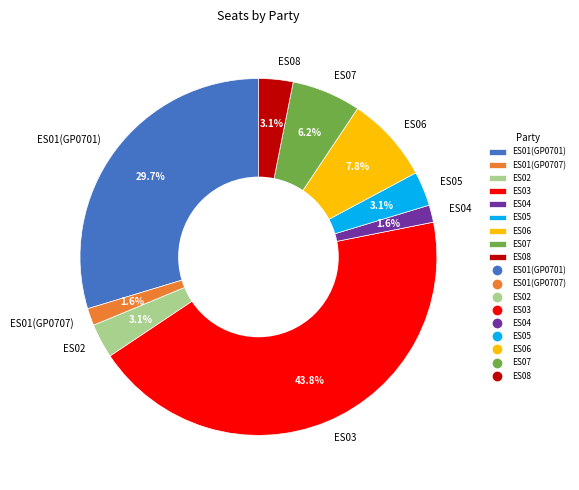

Do ES07 and ES05 together represent more than half of the pie?

No